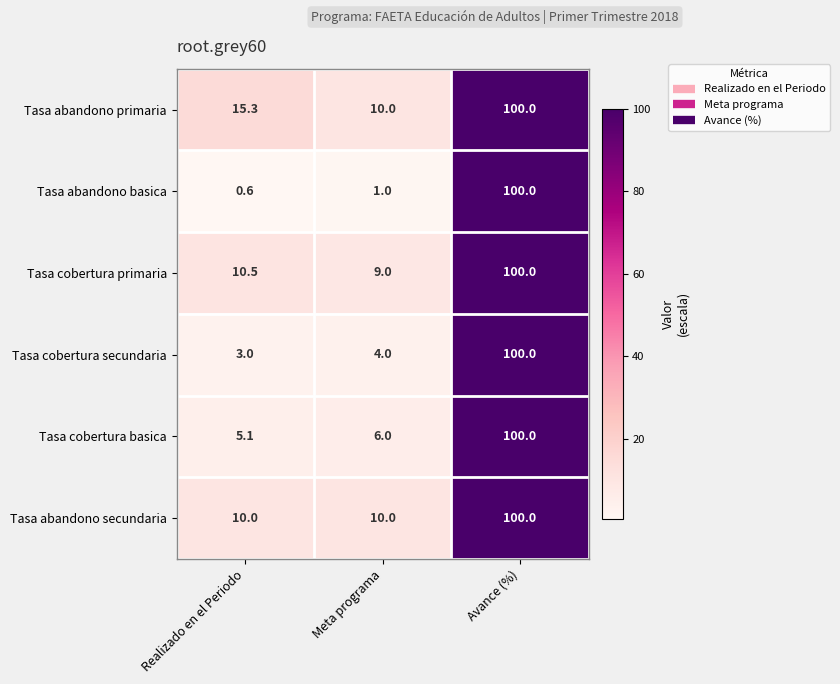

Reading left to right, list all the values displayed in this chart.

Tasa abandono primaria: 15.3	10.0	100.0
Tasa abandono basica: 0.6	1.0	100.0
Tasa cobertura primaria: 10.5	9.0	100.0
Tasa cobertura secundaria: 3.0	4.0	100.0
Tasa cobertura basica: 5.1	6.0	100.0
Tasa abandono secundaria: 10.0	10.0	100.0